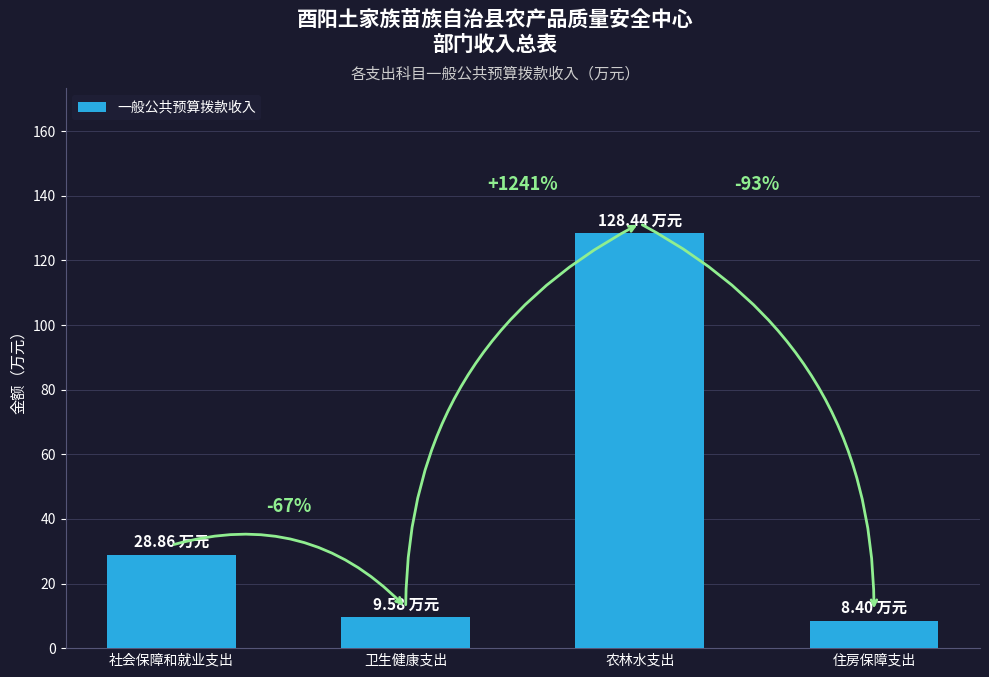

Are the bars horizontal?

No